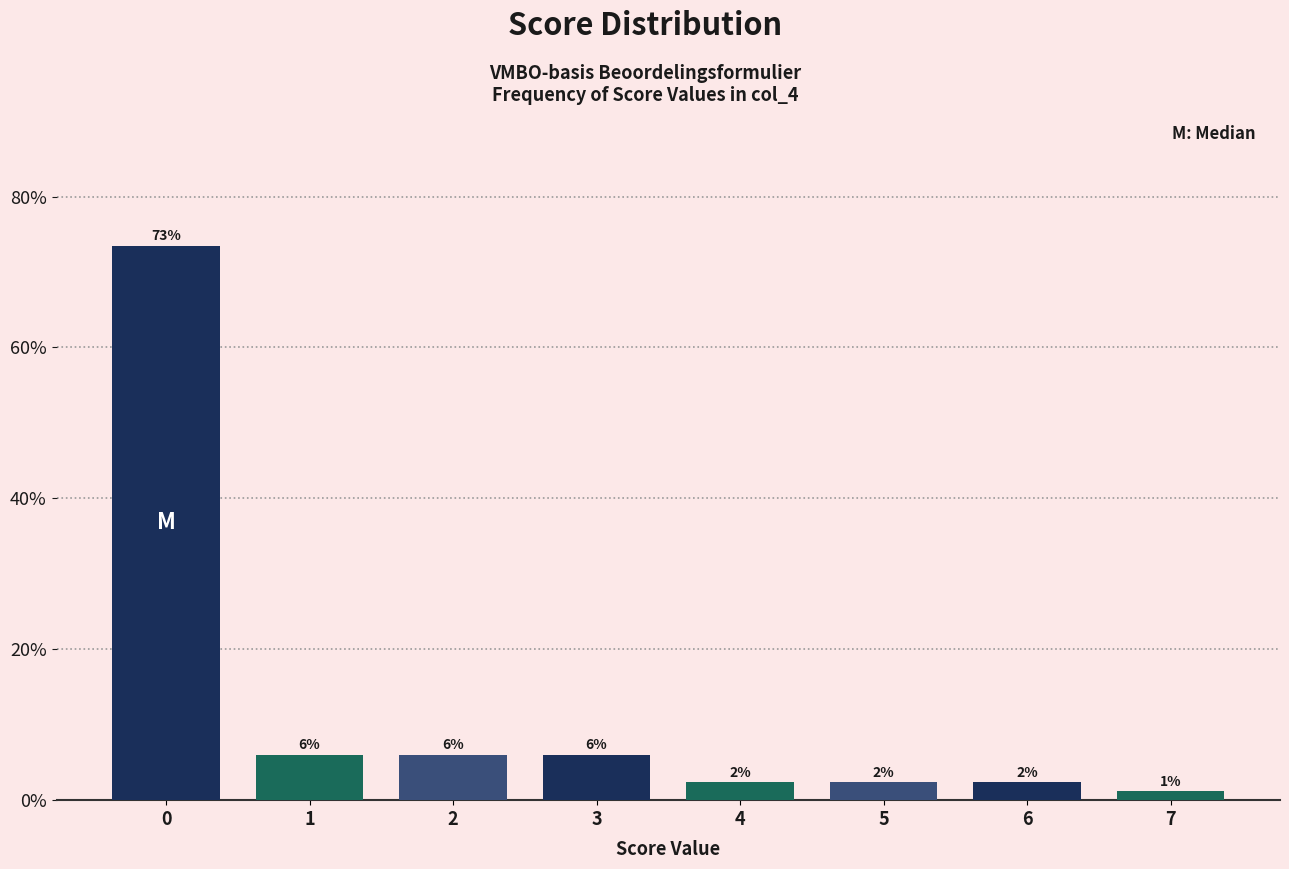

Does the chart contain any negative values?

No